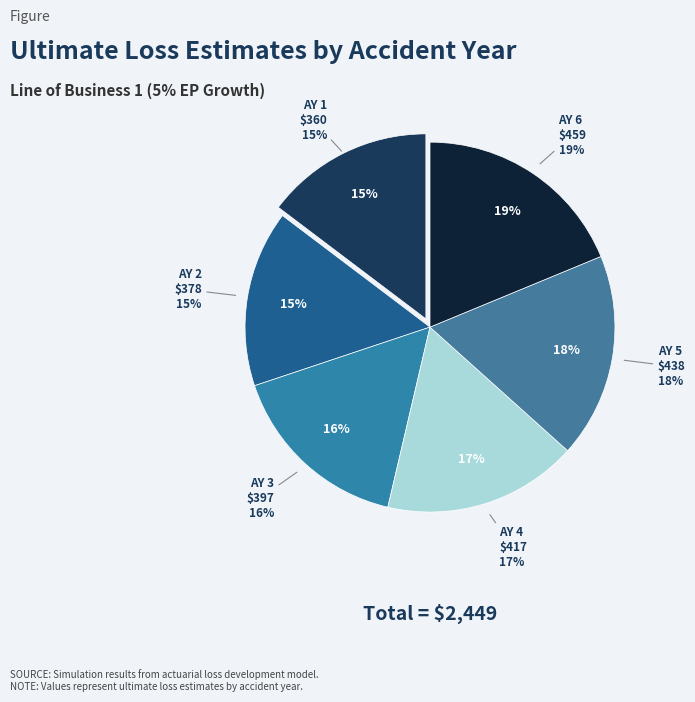

Between AY 6 and AY 4, which is larger?

AY 6